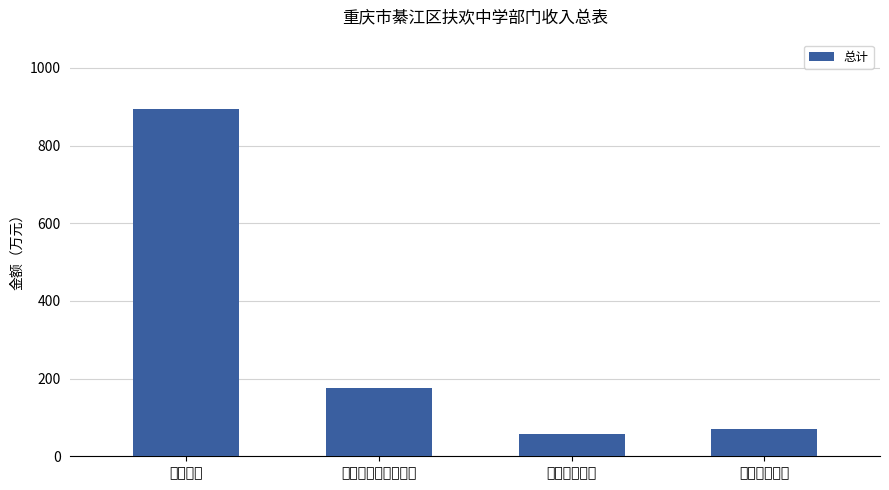

What is the smallest value displayed?

56.9